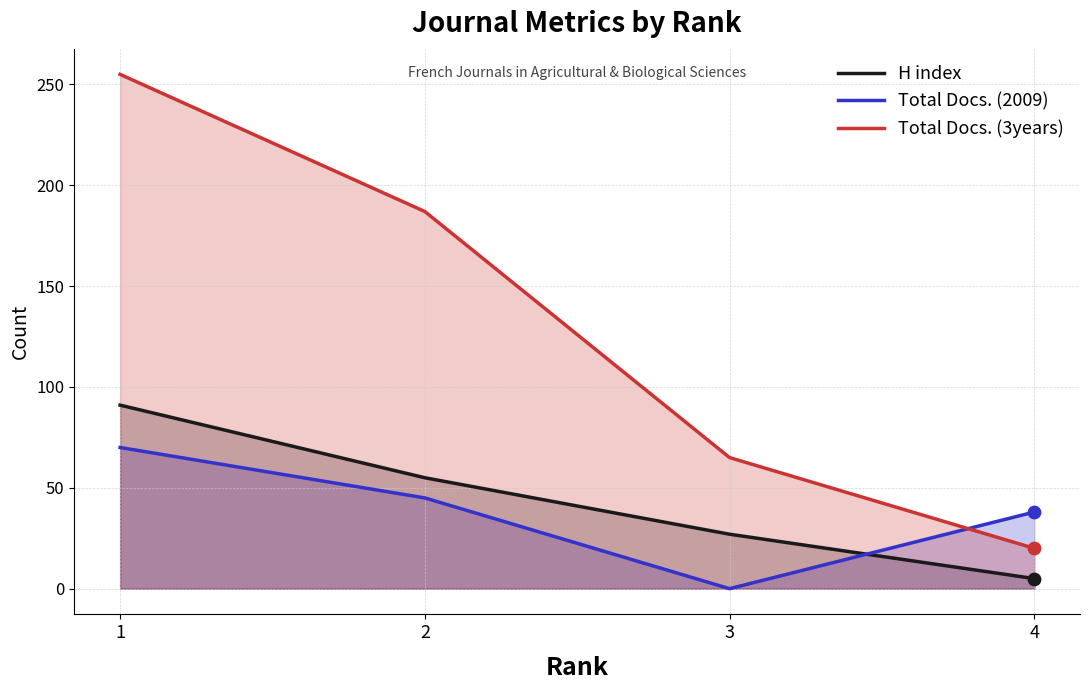

Which series has the largest total across all categories?

Total Docs. (3years)